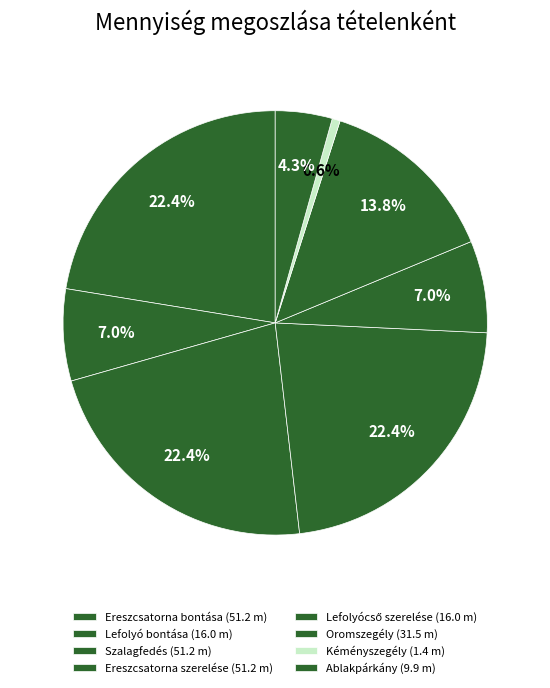

How many segments does this pie chart have?

8